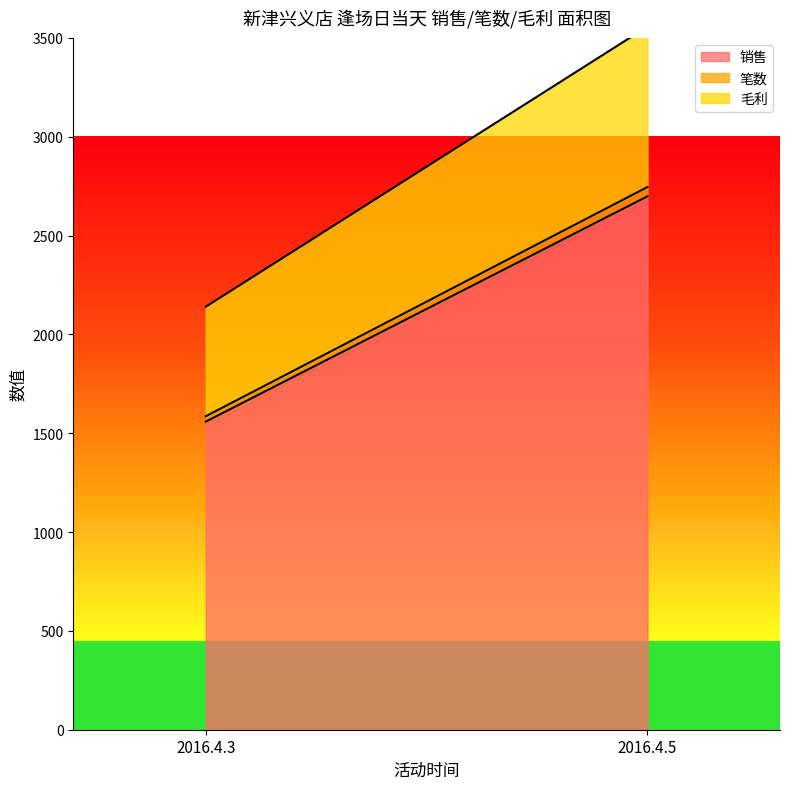

List the series in order of their peak value, lowest first.

笔数, 毛利, 销售